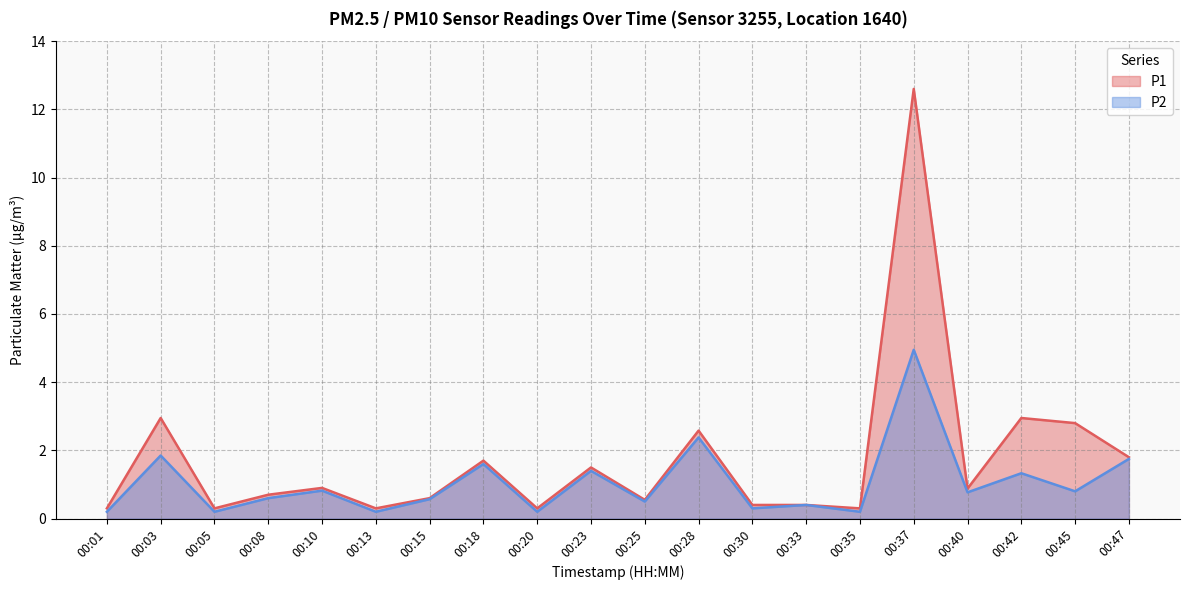

Which series has the largest range (max minus min)?

P1